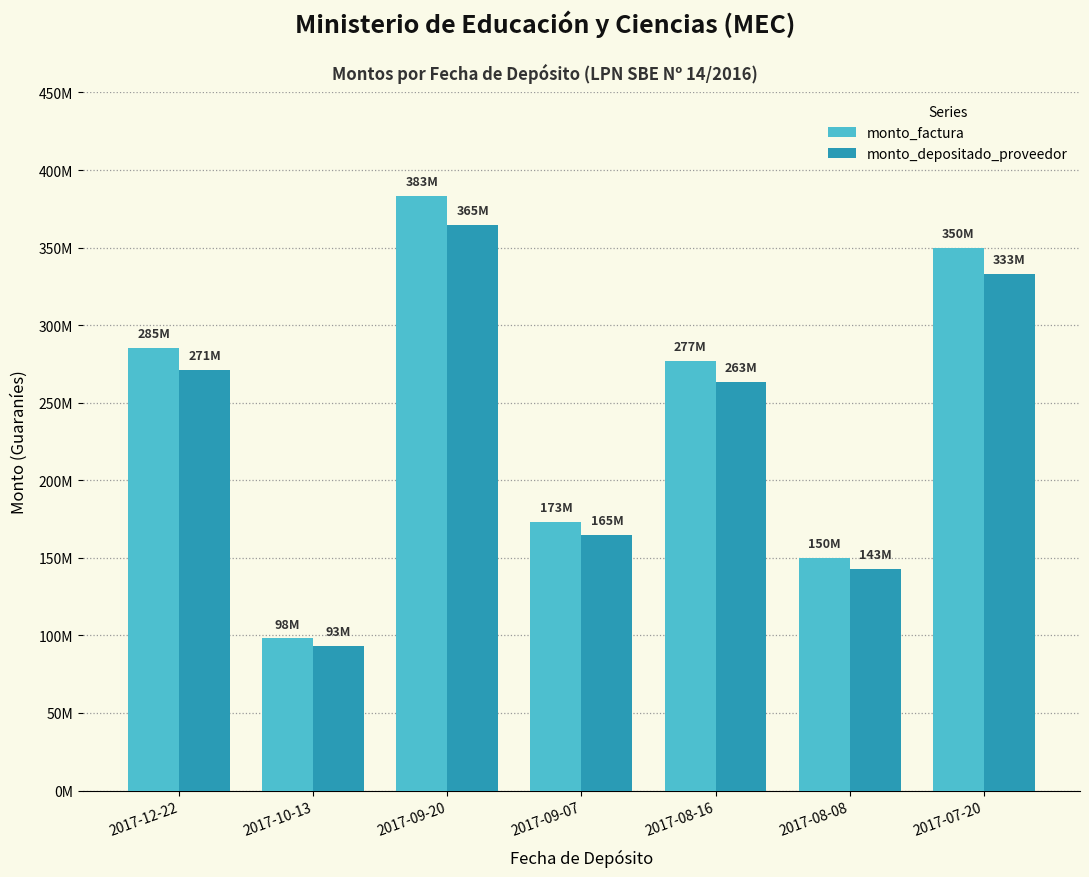

List the labels in order of monto_depositado_proveedor value, smallest first.

2017-10-13, 2017-08-08, 2017-09-07, 2017-08-16, 2017-12-22, 2017-07-20, 2017-09-20